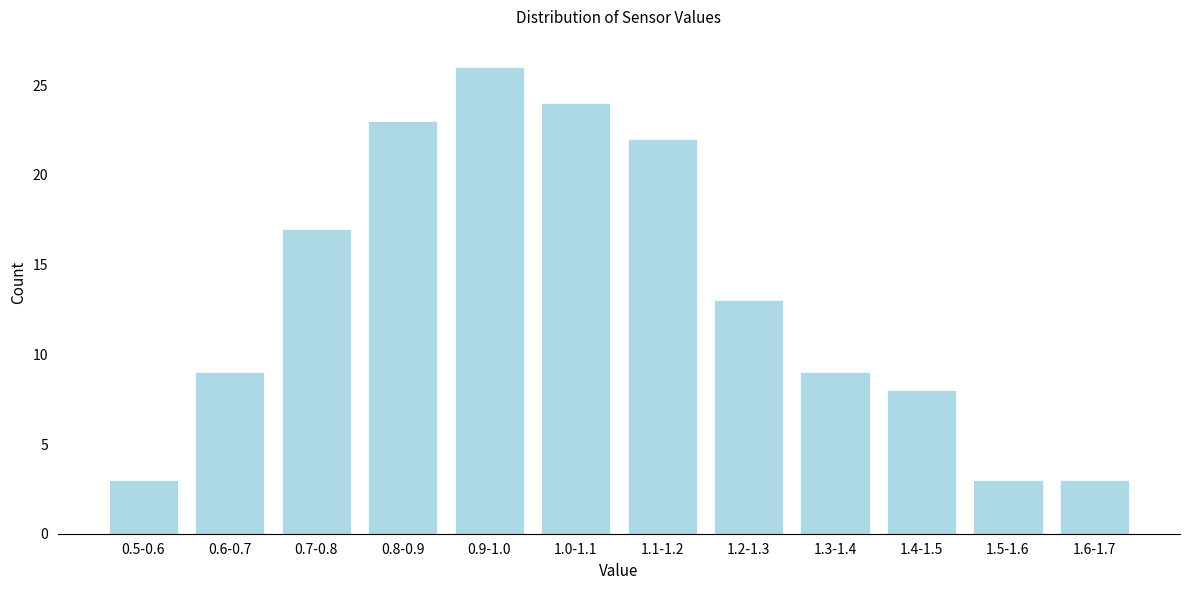

Reading left to right, transcribe all the data shown in this chart.

3	9	17	23	26	24	22	13	9	8	3	3